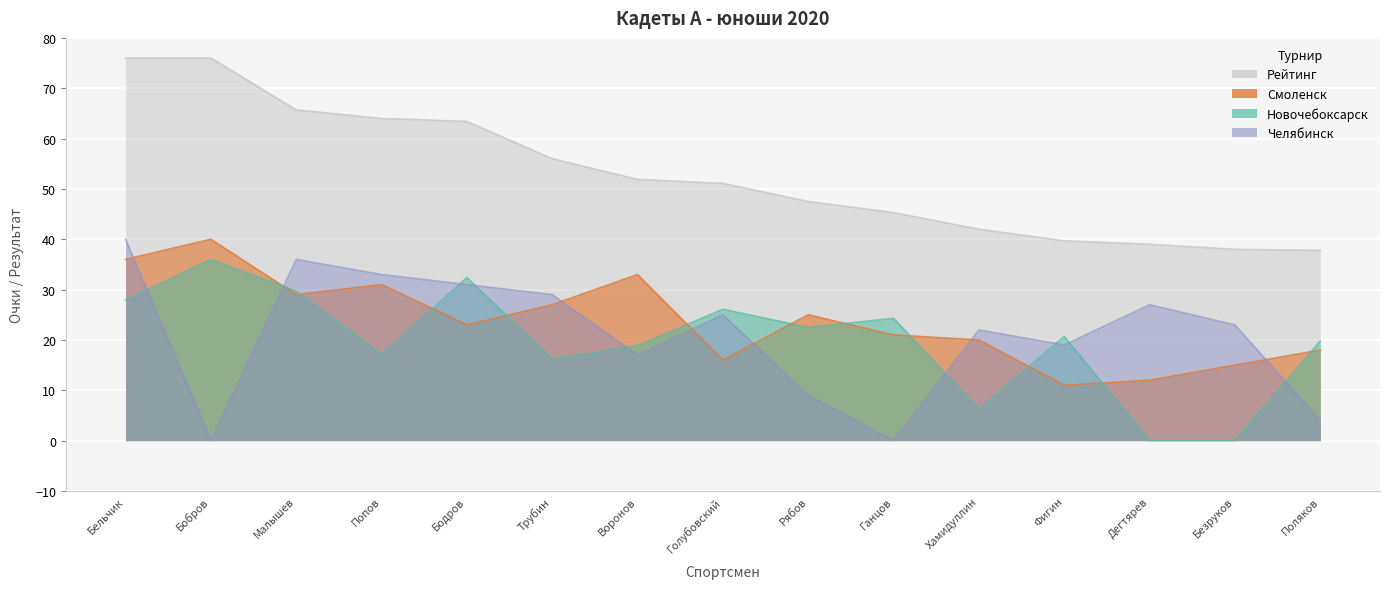

At Голубовский, list the series in order from smallest to largest.

Смоленск, Челябинск, Новочебоксарск, Рейтинг